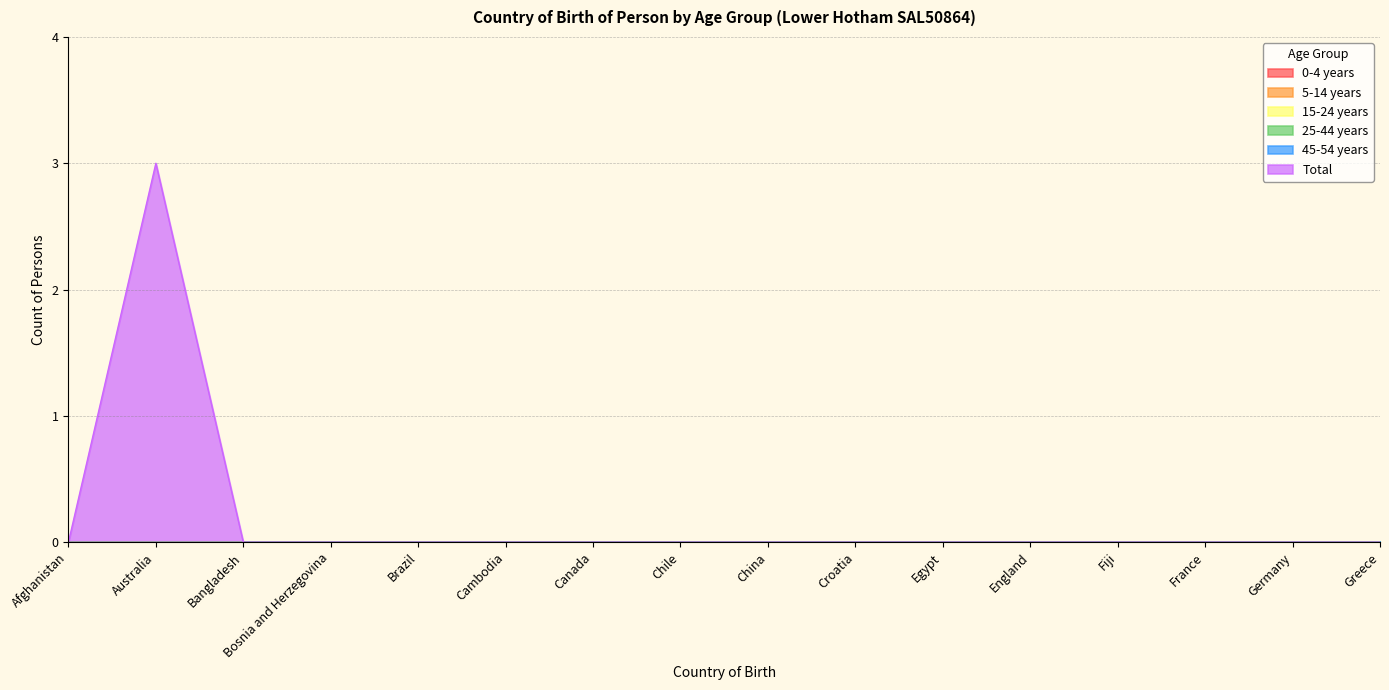

True or false: Total and 15-24 years intersect in this chart.

False